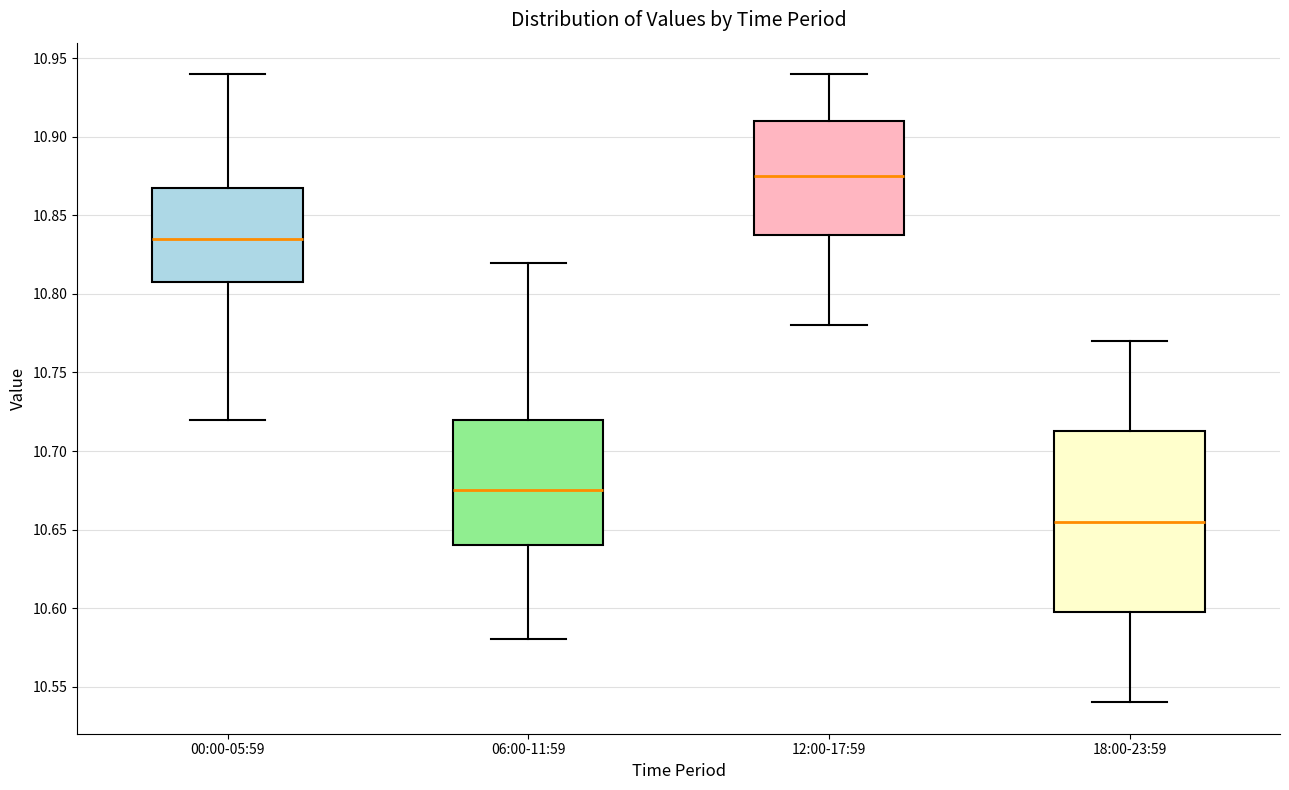

Which box has the highest median line?

12:00-17:59